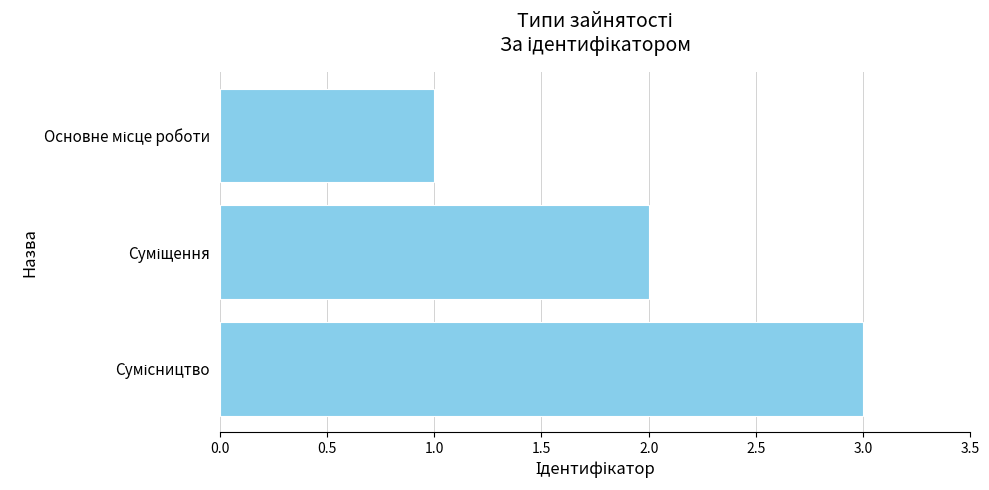

How many bars are there in total?

3